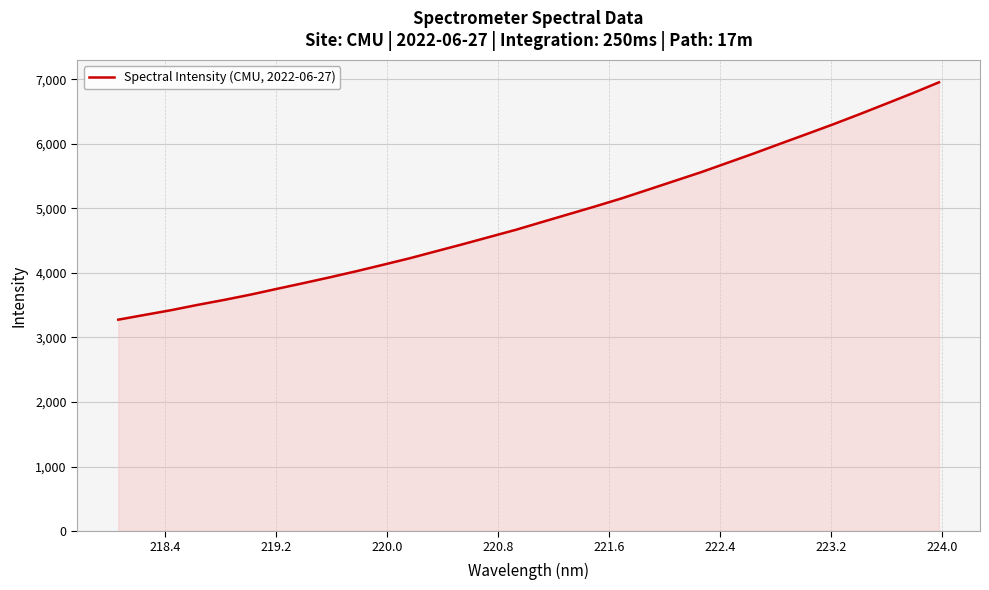

What is the difference between the maximum and minimum values?

3678.9